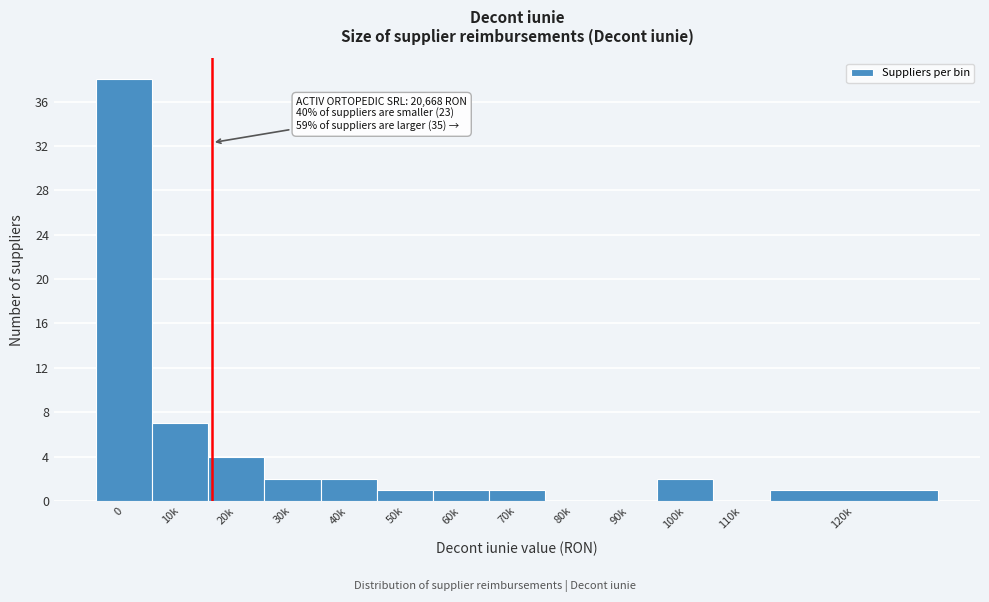

Reading left to right, list all the values displayed in this chart.

0=38	10k=7	20k=4	30k=2	40k=2	50k=1	60k=1	70k=1	80k=0	90k=0	100k=2	110k=0	120k=1